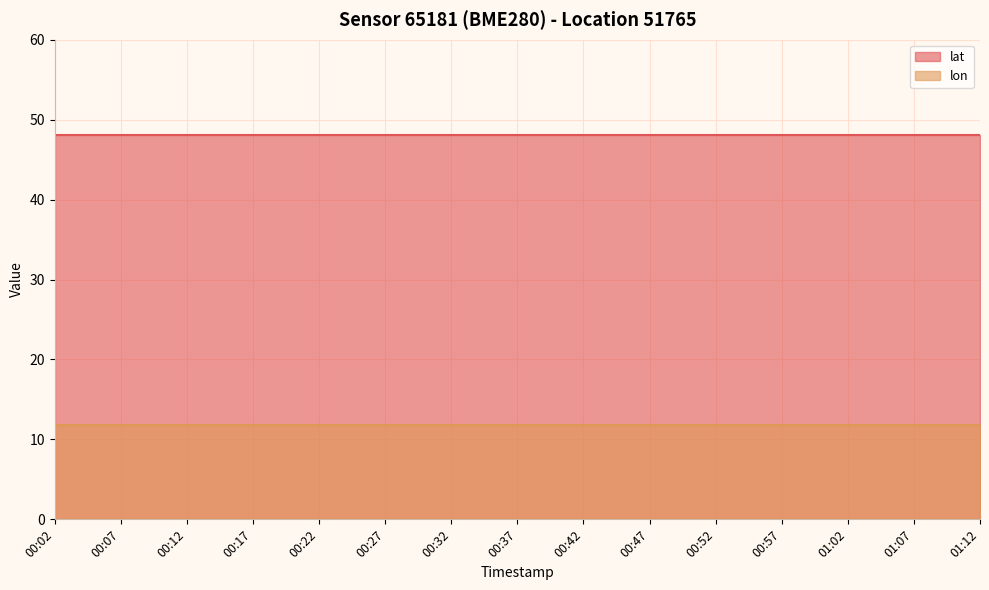

At which category is the sum across all series the highest?

00:02